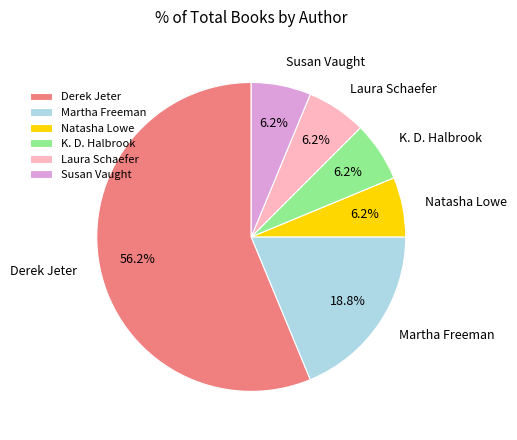

Between Derek Jeter and Martha Freeman, which is larger?

Derek Jeter